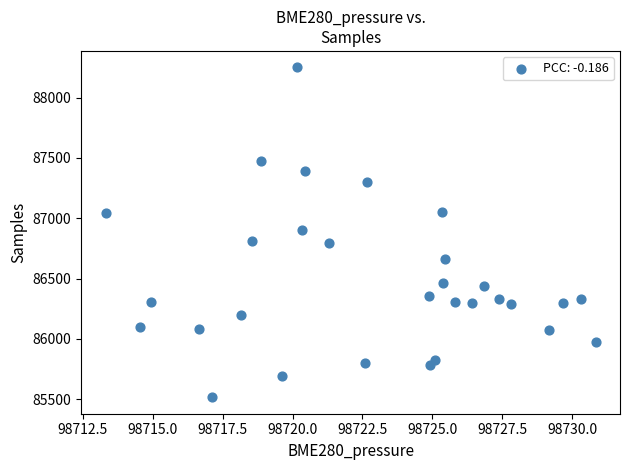

What is the range of Y values (max minus min)?

2734